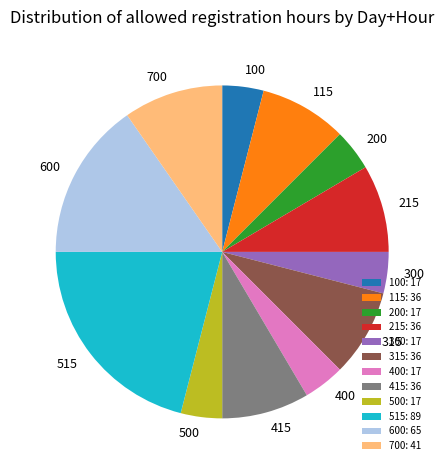

How many segments does this pie chart have?

12